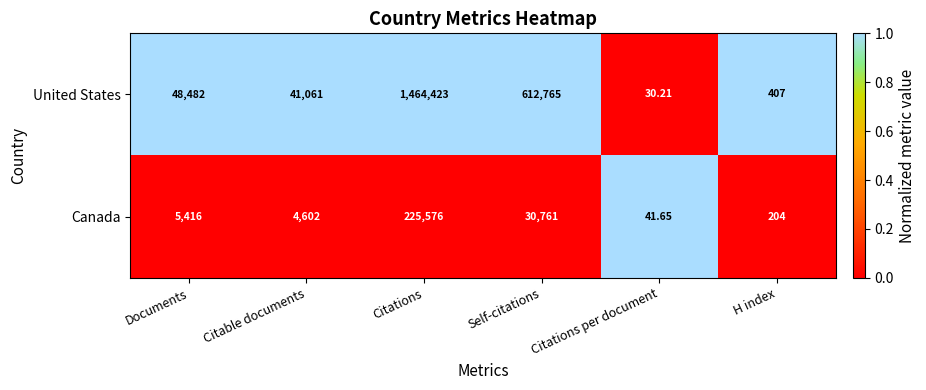

Which series has the largest total across all categories?

United States